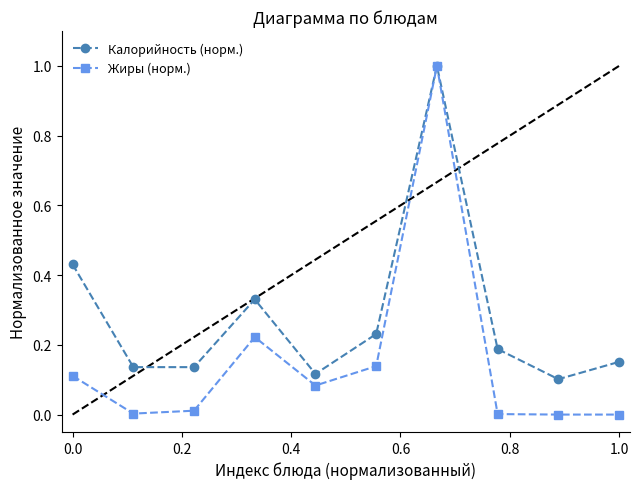

Which series has the largest total across all categories?

Калорийность (норм.)